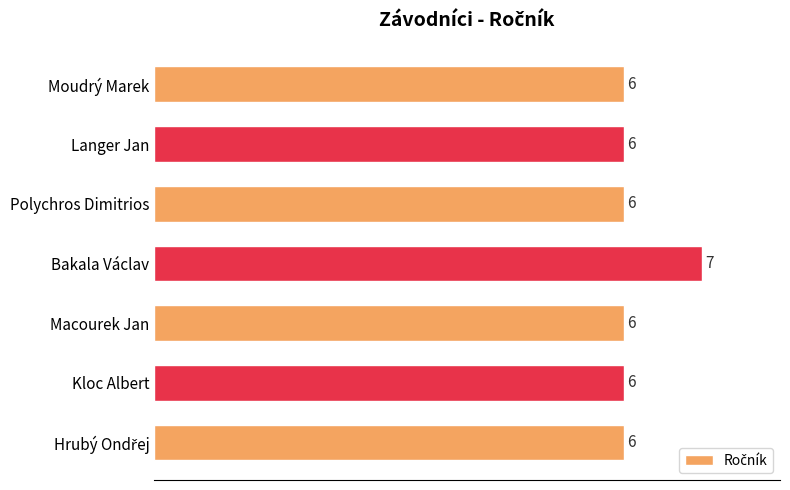

True or false: the data shows 6 at Polychros Dimitrios.

True